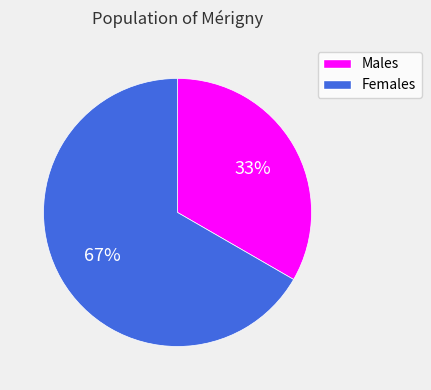

Does Females represent more than half of the total?

Yes